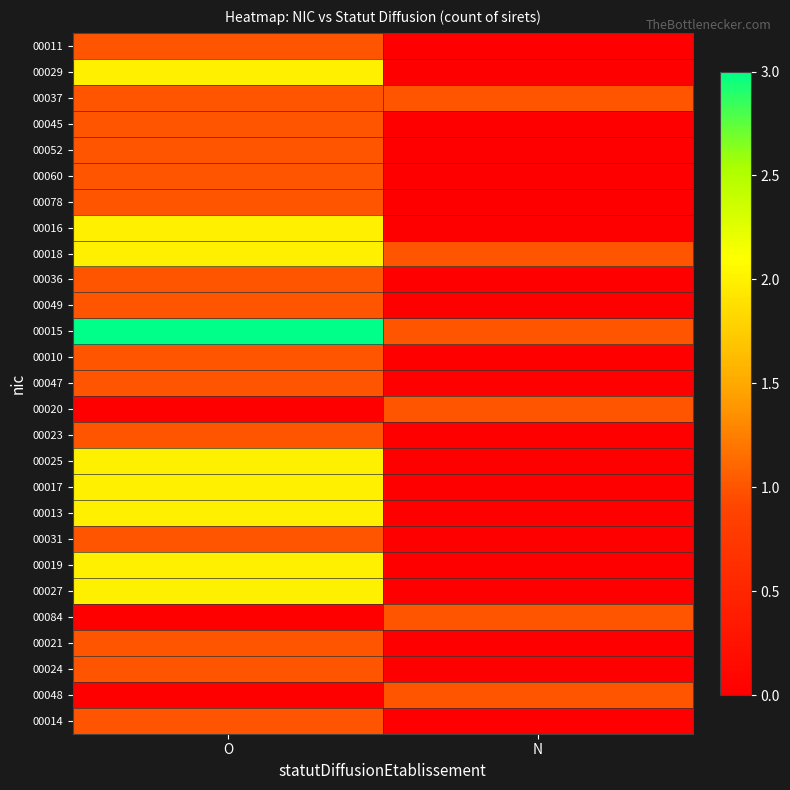

Reading right to left, what are all the values shown in this chart?

00011: N=0	O=1
00029: N=0	O=2
00037: N=1	O=1
00045: N=0	O=1
00052: N=0	O=1
00060: N=0	O=1
00078: N=0	O=1
00016: N=0	O=2
00018: N=1	O=2
00036: N=0	O=1
00049: N=0	O=1
00015: N=1	O=3
00010: N=0	O=1
00047: N=0	O=1
00020: N=1	O=0
00023: N=0	O=1
00025: N=0	O=2
00017: N=0	O=2
00013: N=0	O=2
00031: N=0	O=1
00019: N=0	O=2
00027: N=0	O=2
00084: N=1	O=0
00021: N=0	O=1
00024: N=0	O=1
00048: N=1	O=0
00014: N=0	O=1